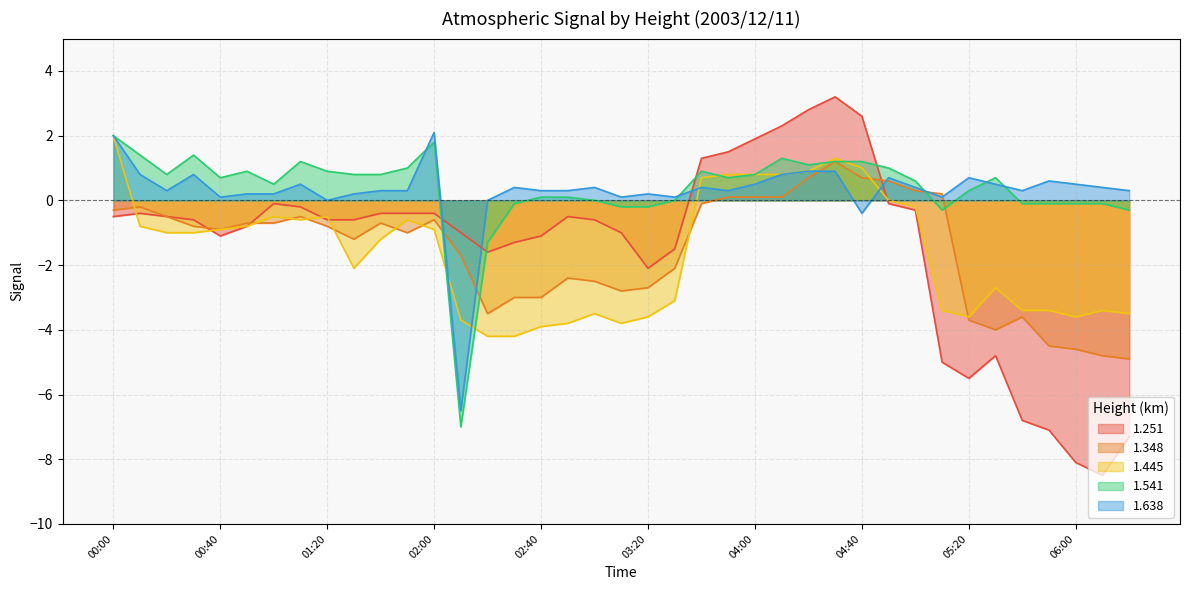

Does the chart display data point markers on the line(s)?

No